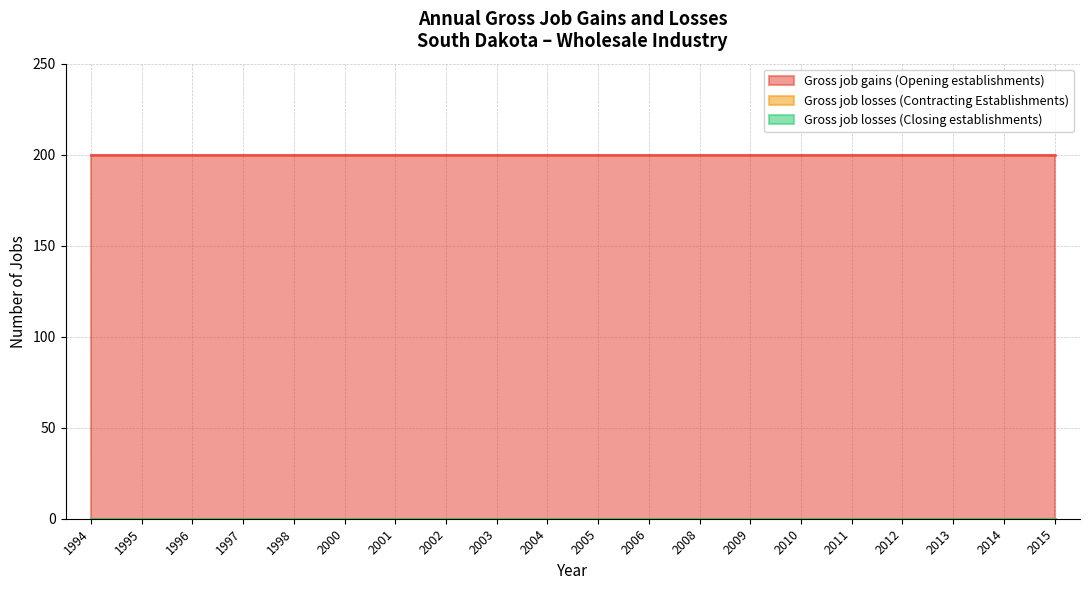

Reading left to right, transcribe all the data shown in this chart.

Gross job gains (Opening establishments): 200	200	200	200	200	200	200	200	200	200	200	200	200	200	200	200	200	200	200	200
Gross job losses (Contracting Establishments): 0	0	0	0	0	0	0	0	0	0	0	0	0	0	0	0	0	0	0	0
Gross job losses (Closing establishments): 0	0	0	0	0	0	0	0	0	0	0	0	0	0	0	0	0	0	0	0